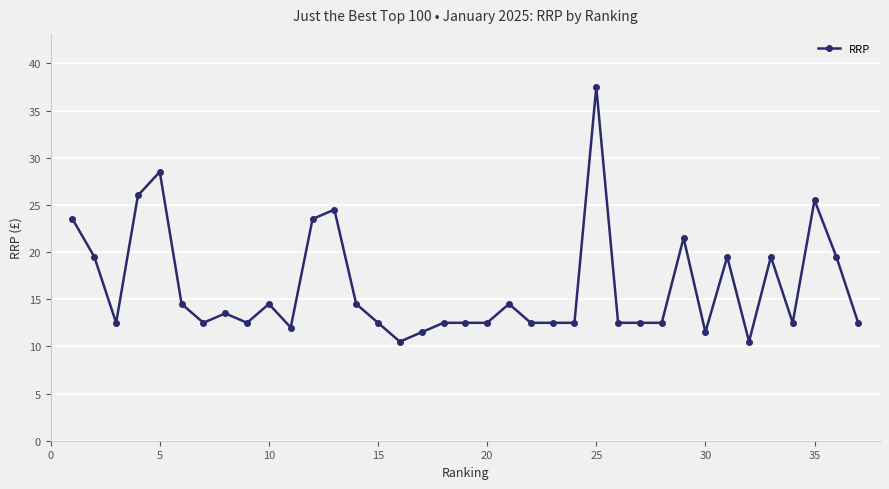

What is the smallest value displayed?

10.5